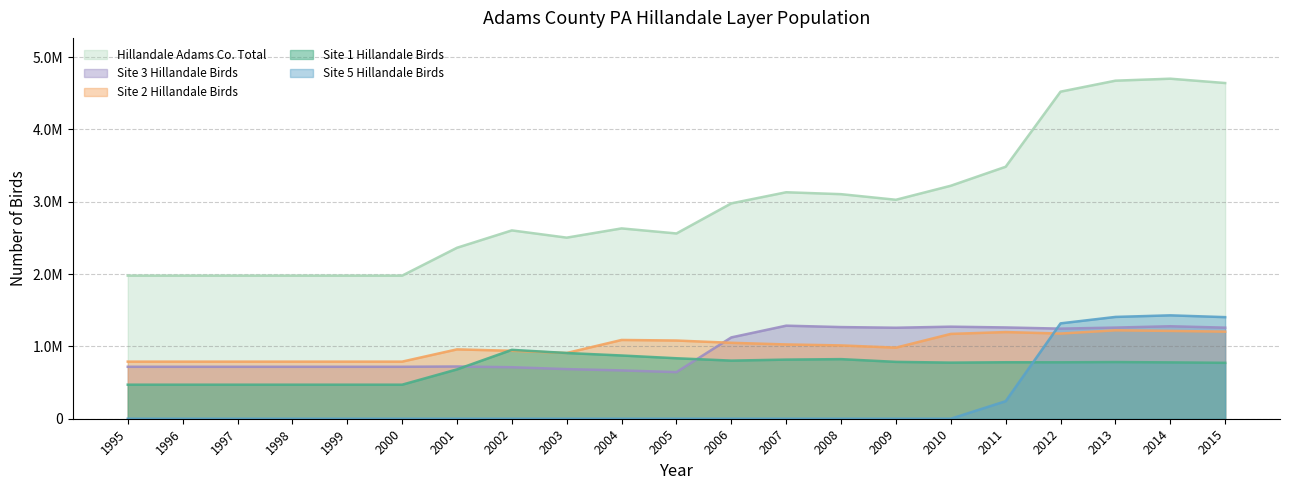

True or false: Site 1 Hillandale Birds has more than 1 points higher than both neighbors.

True